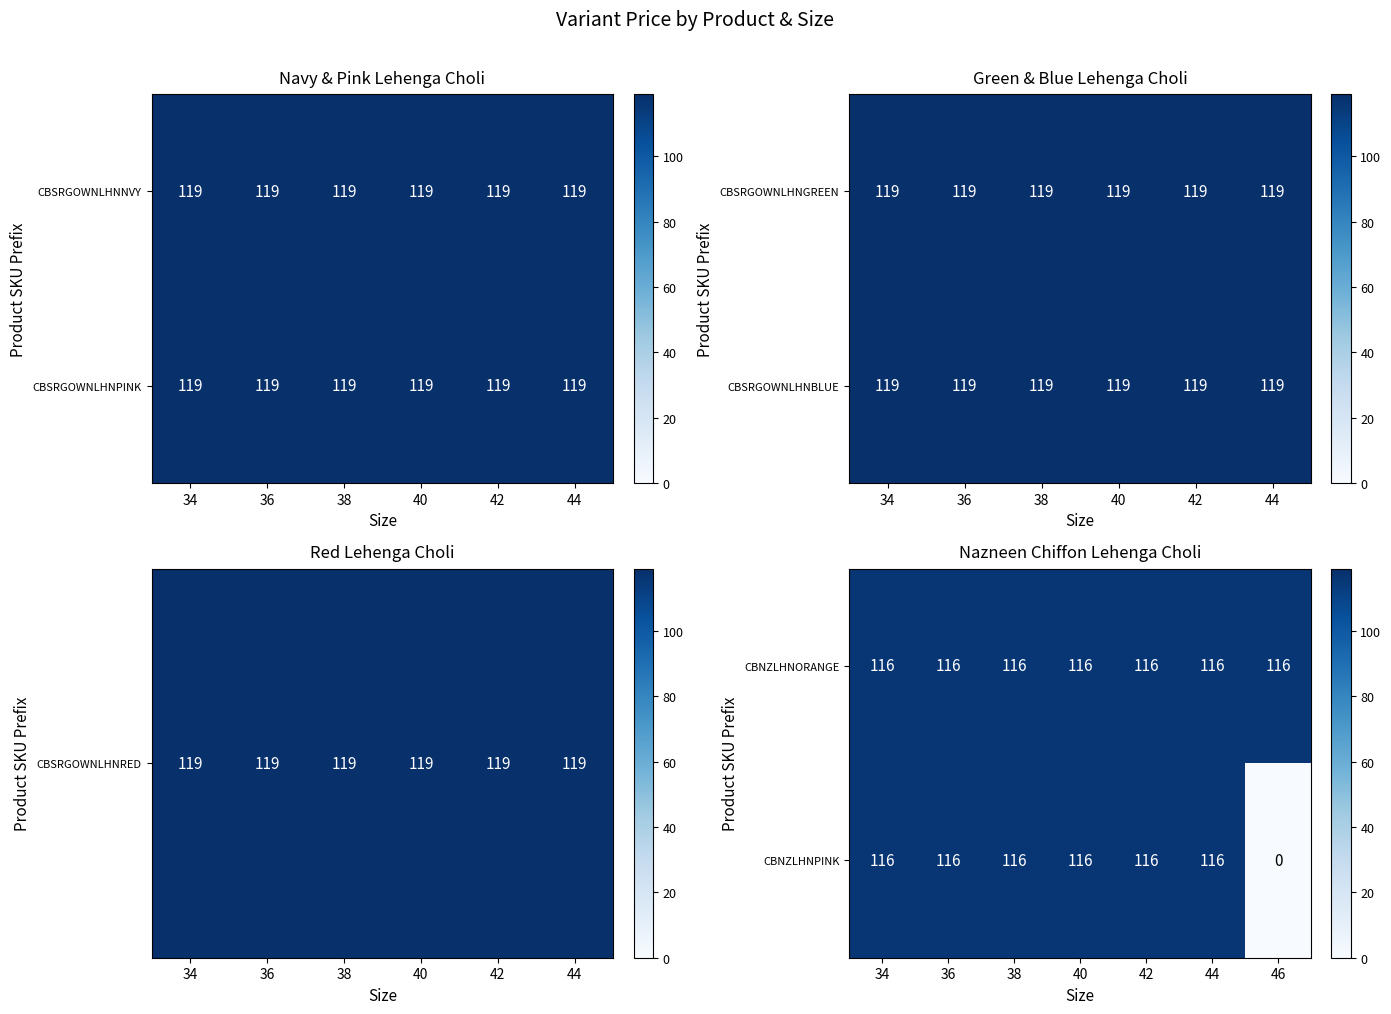

Read the CBNZLHNORANGE value at 46.

116